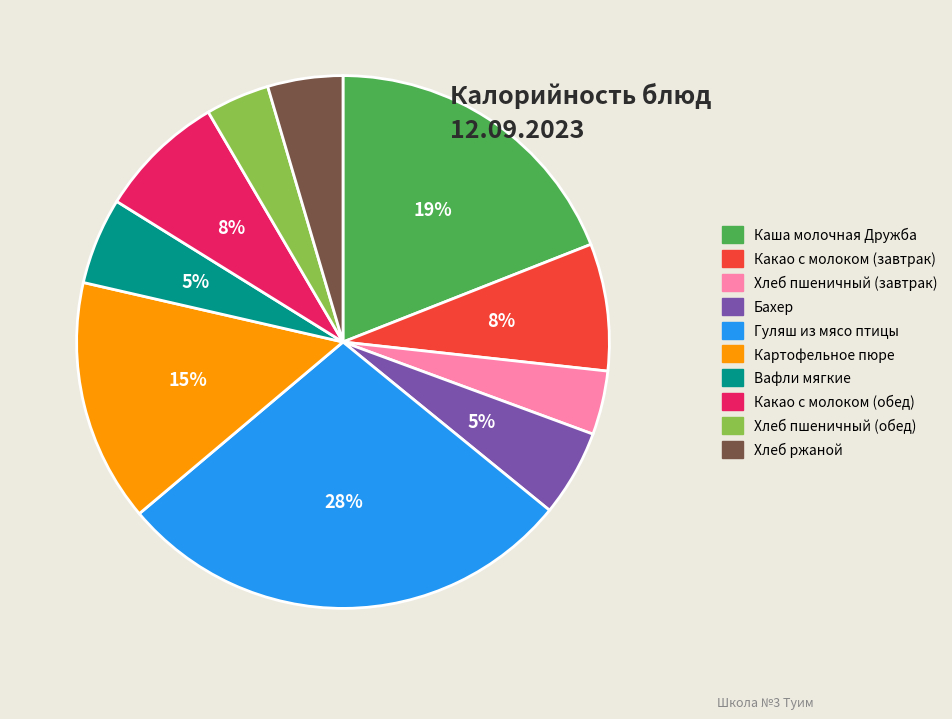

Do Хлеб ржаной and Гуляш из мясо птицы together represent more than half of the pie?

No